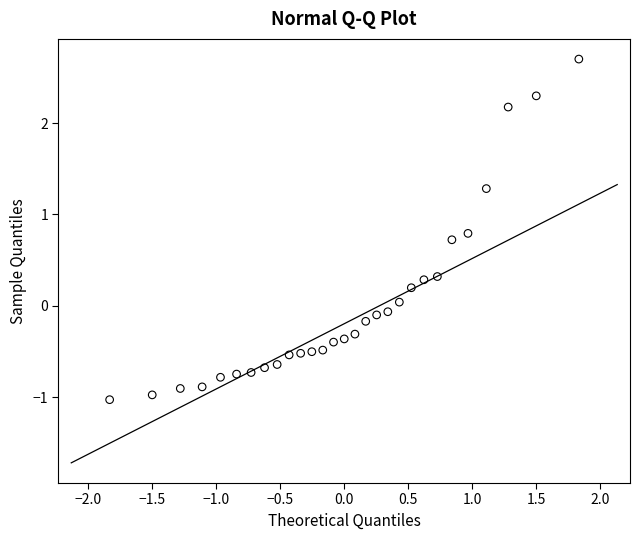

What is the range of X values (max minus min)?

3.7